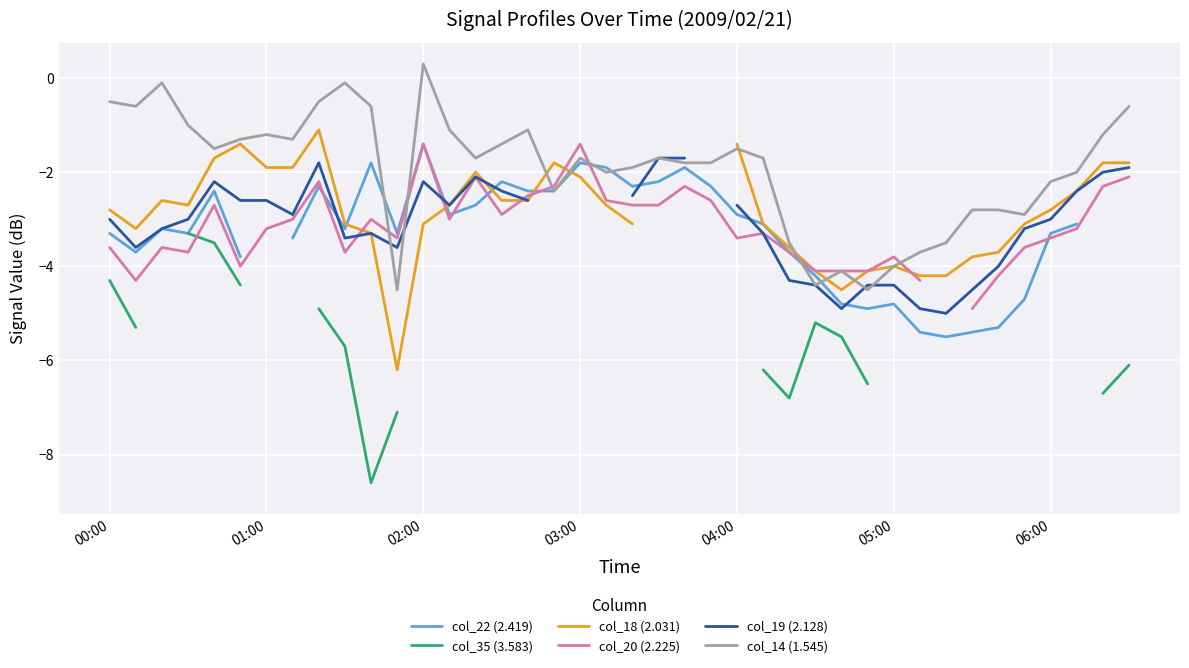

What is the spread (max minus min) of values at 37?

1.2